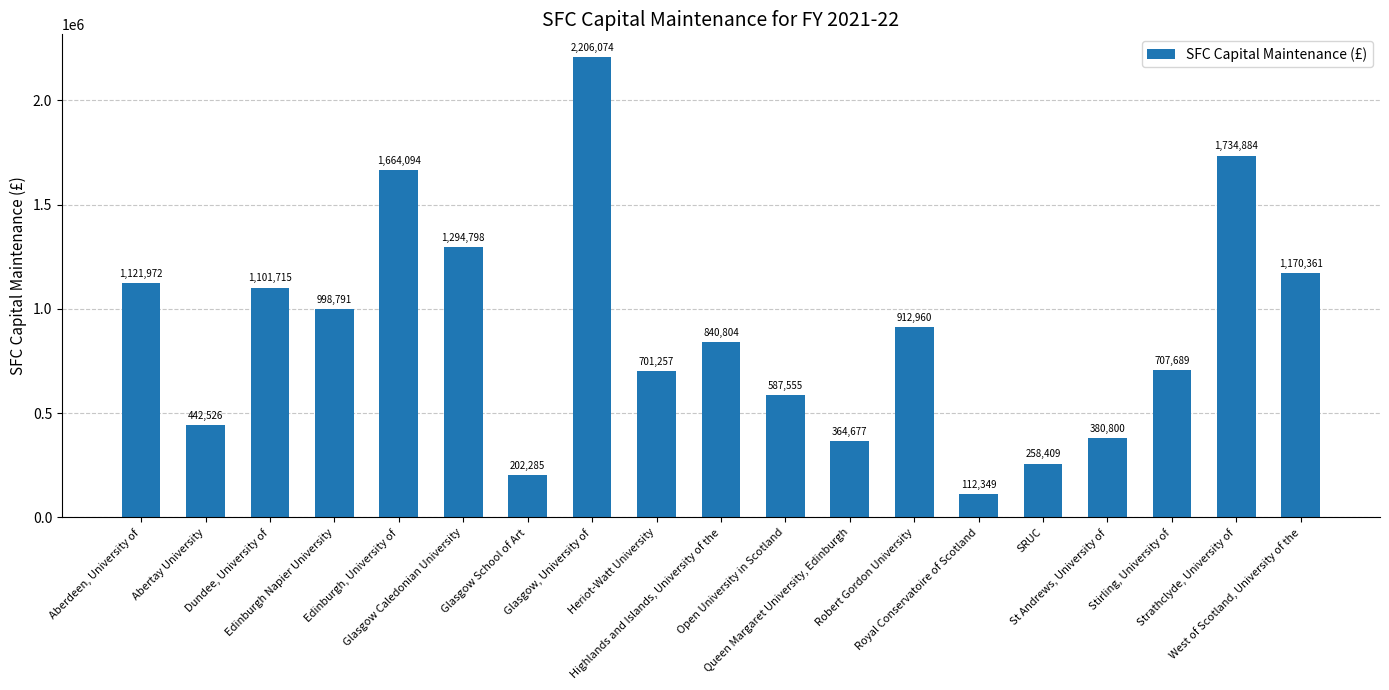

The chart shows a value of 268677 at Highlands and Islands, University of the. True or false?

False